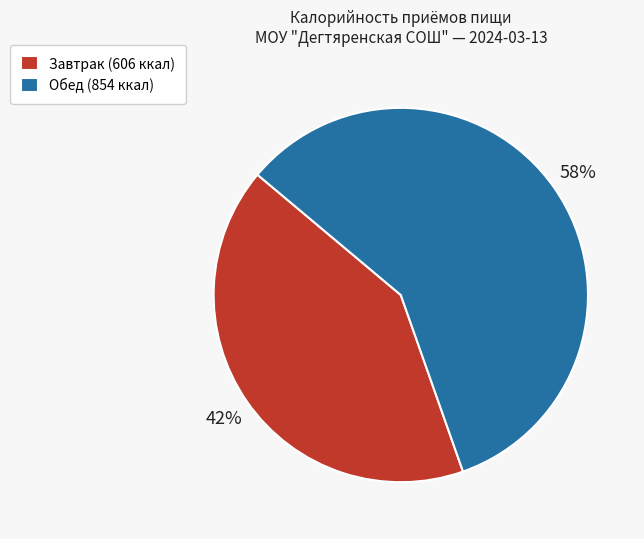

Count the number of slices in the pie.

2